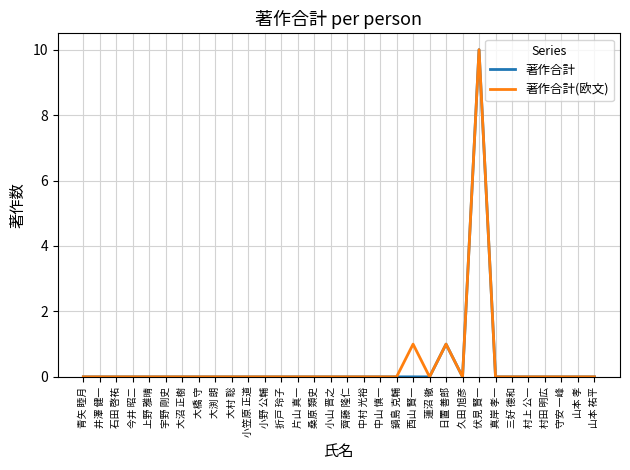

At which category is the sum across all series the highest?

伏見 賢一